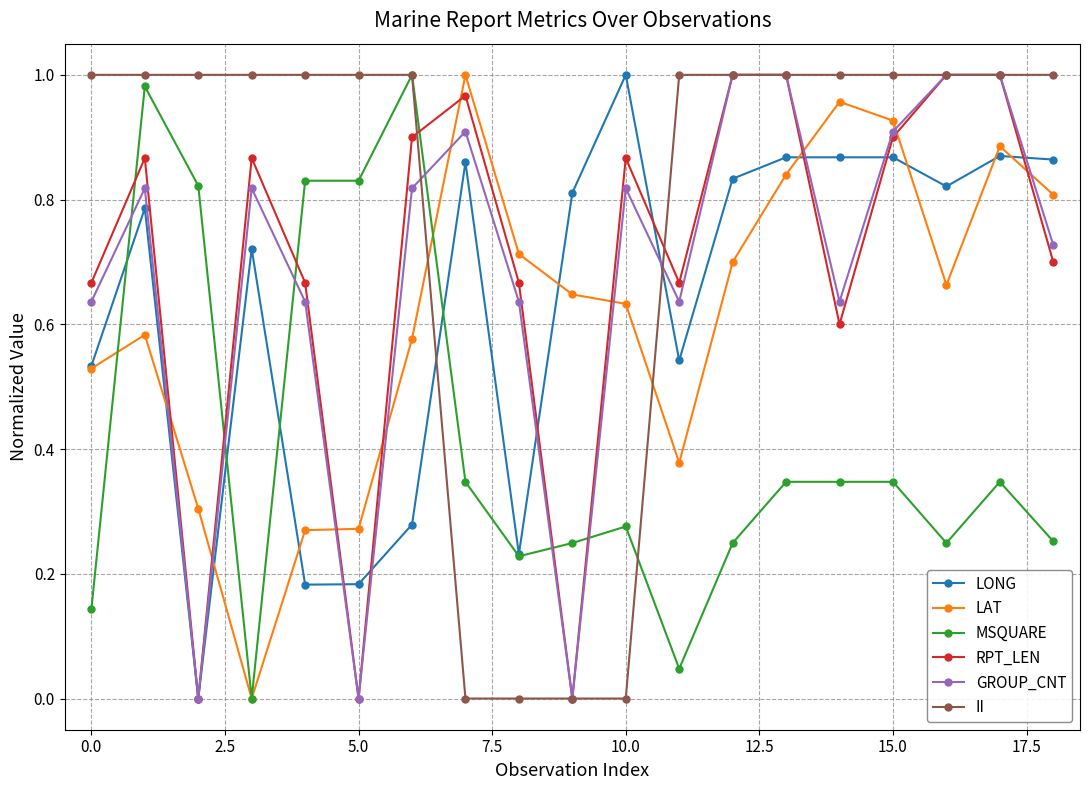

True or false: RPT_LEN has more than 1 points higher than both neighbors.

True